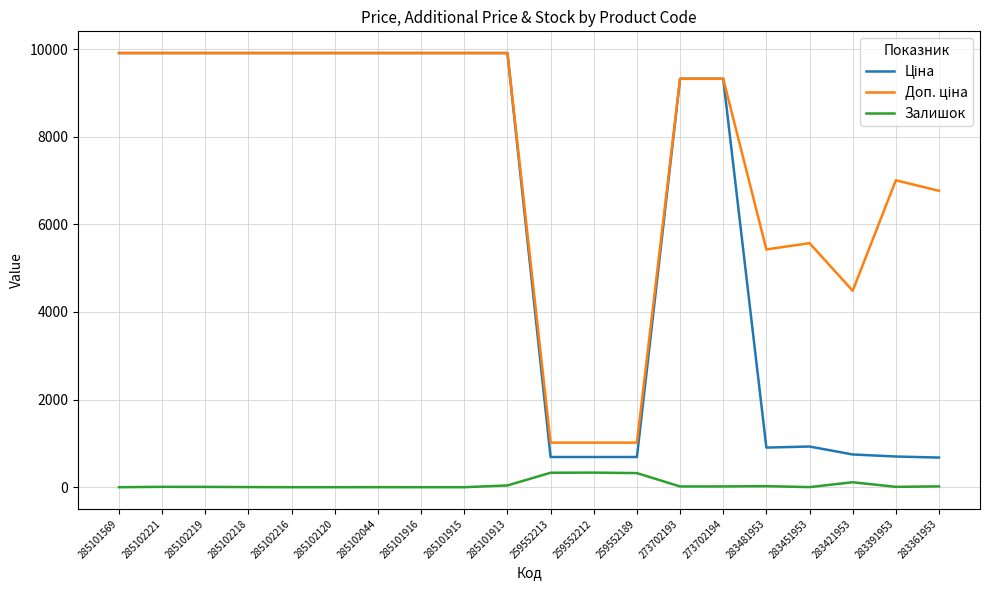

What is the spread (max minus min) of values at 285101916?

9908.5